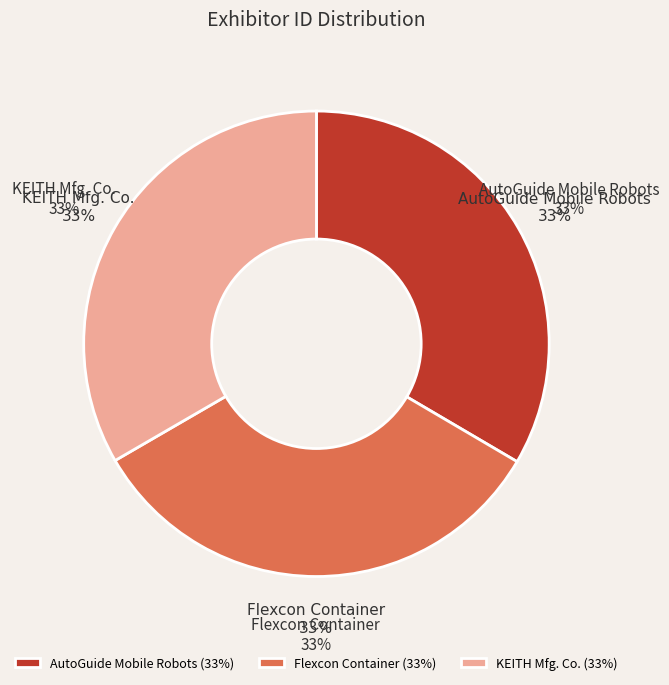

What is the smallest slice in the pie chart?

Flexcon Container